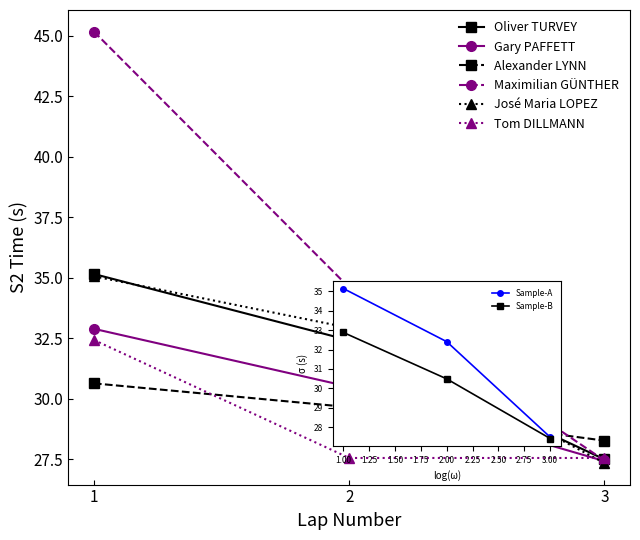

Reading left to right, transcribe all the data shown in this chart.

Oliver TURVEY: 1=35.1	2=32.4	3=27.5
Gary PAFFETT: 1=32.9	2=30.5	3=27.4
Alexander LYNN: 1=30.6	2=29.6	3=28.3
Maximilian GÜNTHER: 1=45.2	2=34.6	3=27.4
José Maria LOPEZ: 1=35.1	2=32.9	3=27.3
Tom DILLMANN: 1=32.4	2=27.5	3=27.5